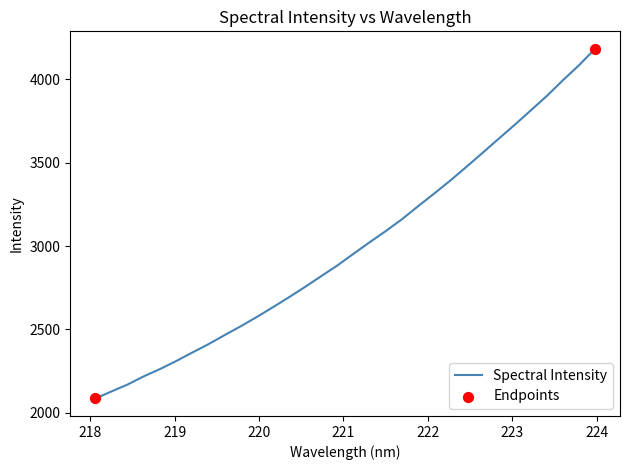

What is the greatest value displayed?

4182.9